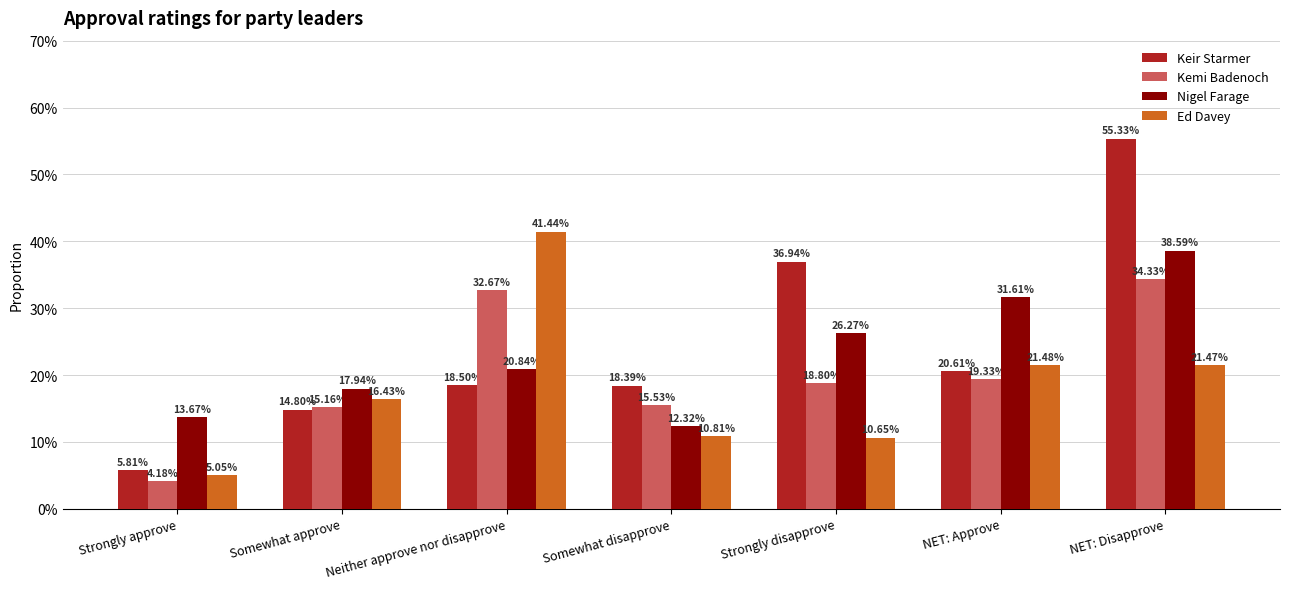

Are the bars horizontal?

No